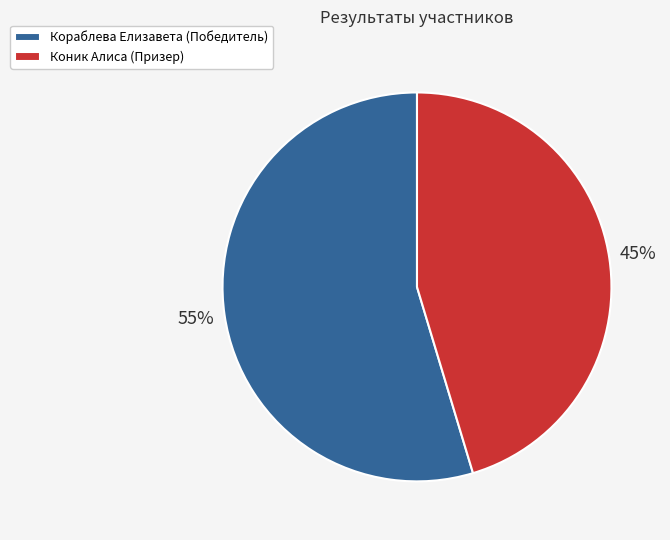

To the nearest percent, what is the average slice percentage?

50%